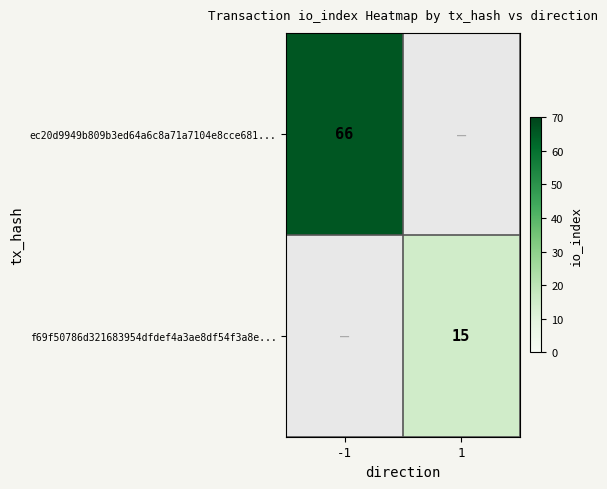

The value of ec20d9949b809b3ed64a6c8a71a7104e8cce681... at -1 is 119. True or false?

False